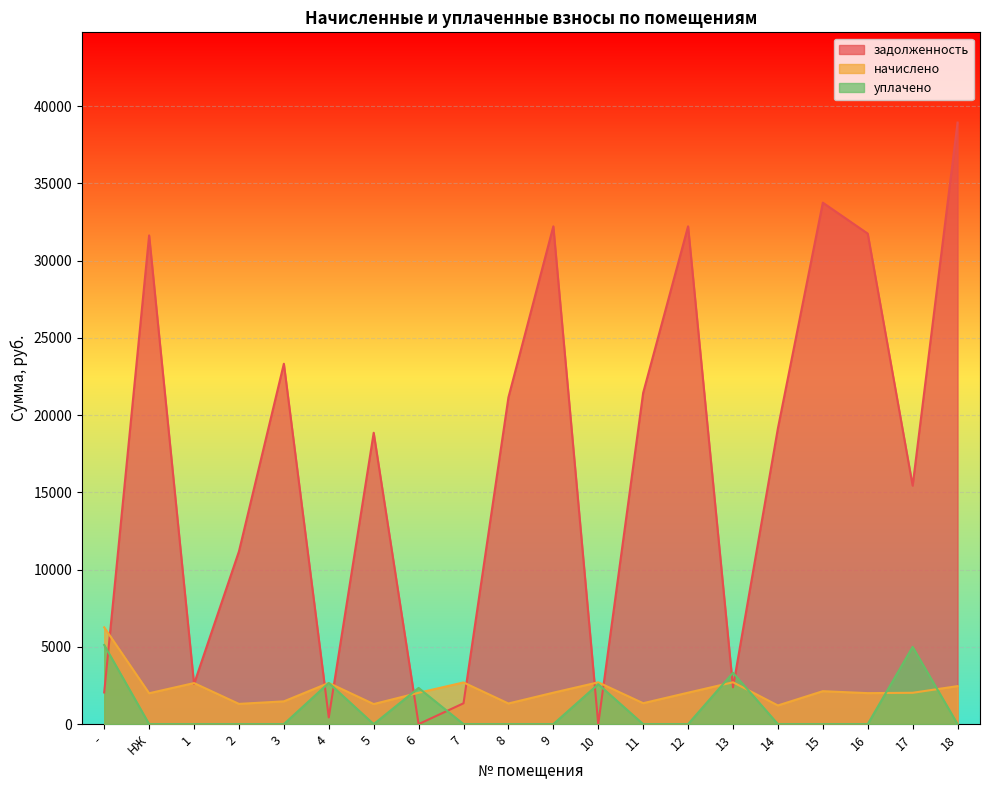

In уплачено, how many points are higher than both neighbors (excluding endpoints)?

5